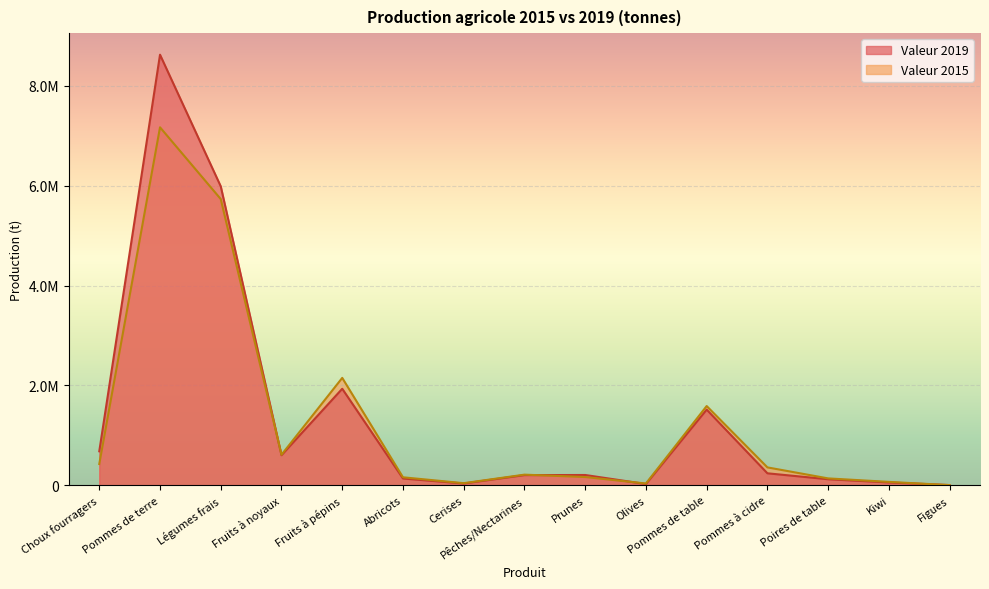

True or false: Valeur 2015 has more than 1 interior local peaks.

True